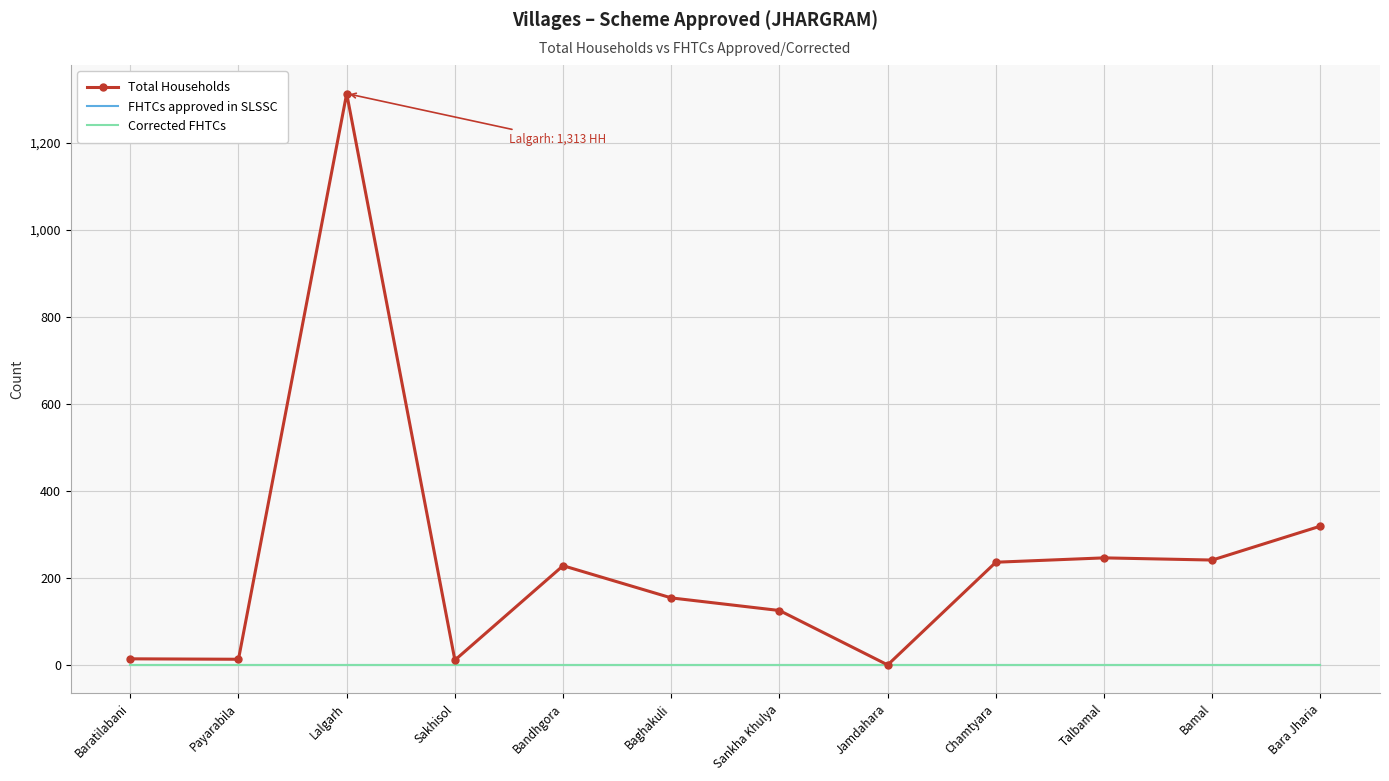

Rank the series by their maximum value, from highest to lowest.

Total Households, FHTCs approved in SLSSC, Corrected FHTCs